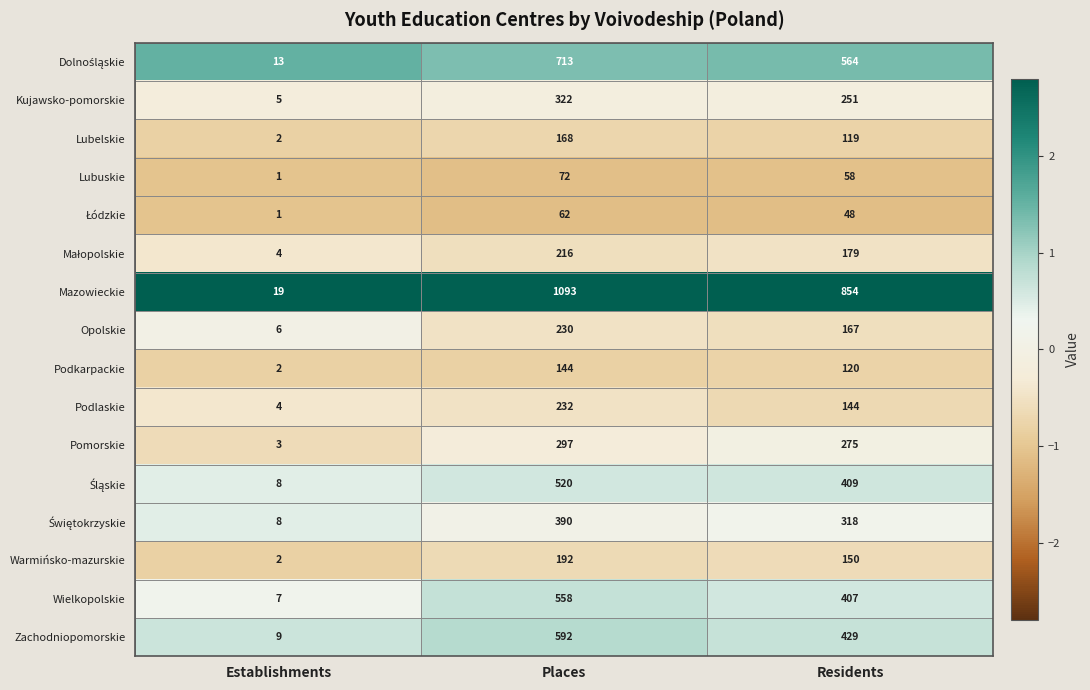

Count the Zachodniopomorskie values in the range 9 to 592.

3